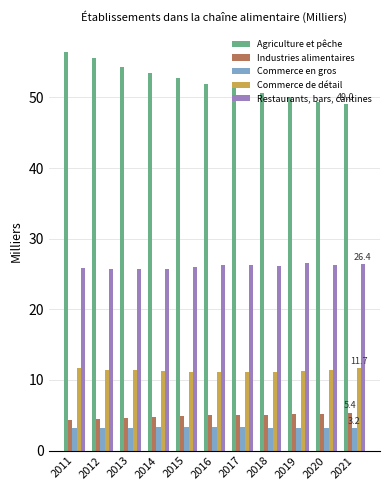

What is the sum of all Commerce en gros values?

35.8